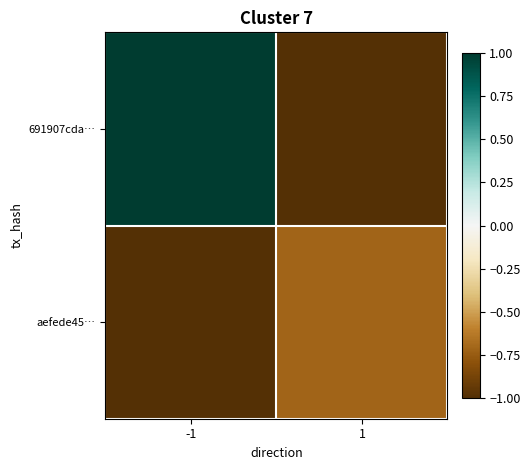

At -1, list the series in order from largest to smallest.

691907cda…, aefede45…